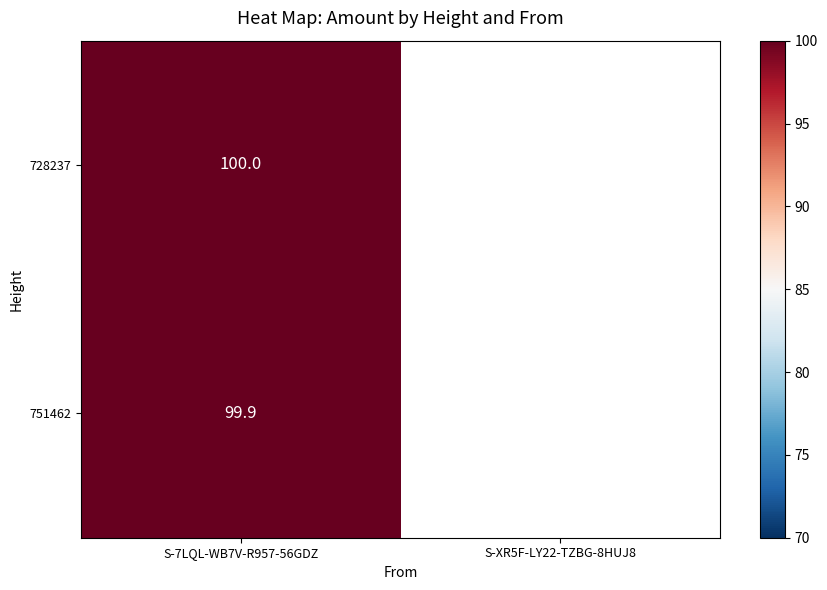

Is the value of 751462 at S-7LQL-WB7V-R957-56GDZ greater than the value of 728237 at S-7LQL-WB7V-R957-56GDZ?

No